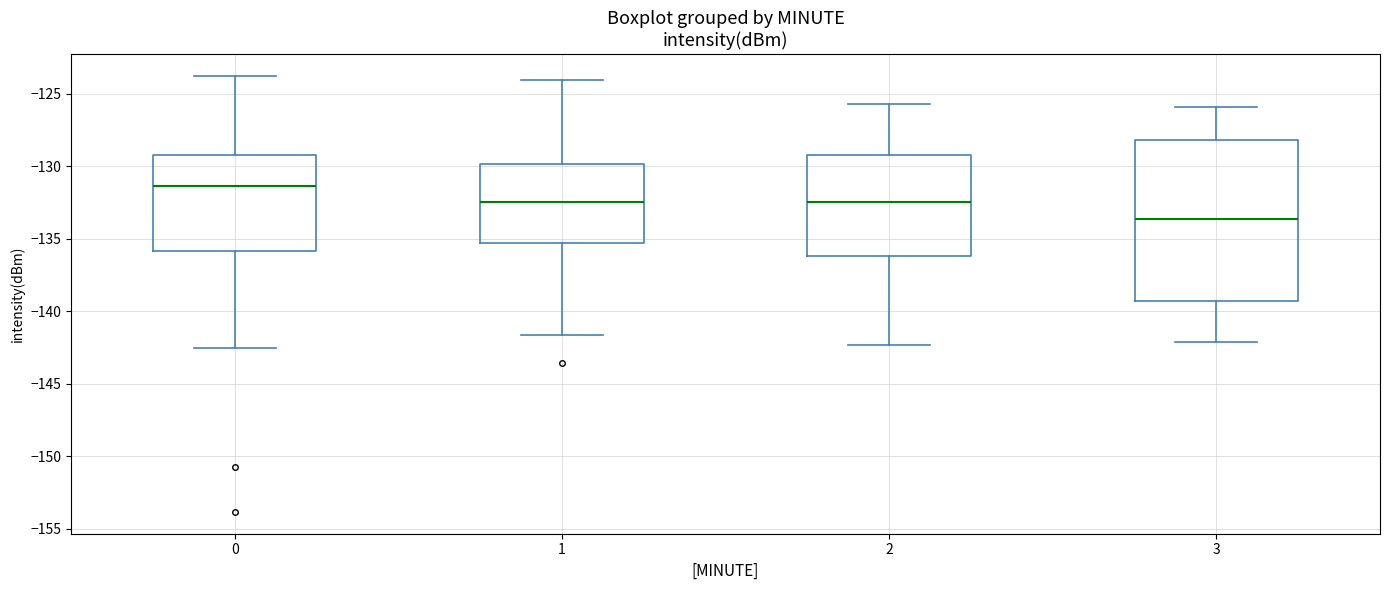

Which box's median line is the lowest?

3